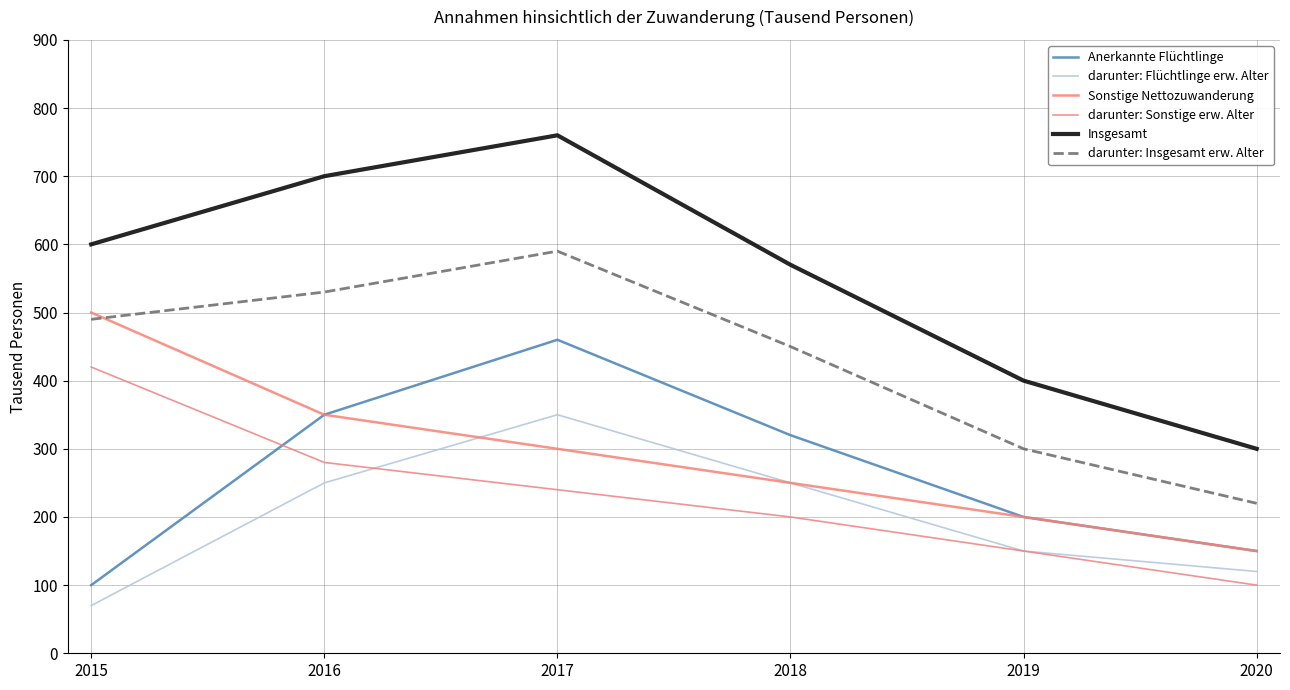

Count the number of data series in this chart.

6